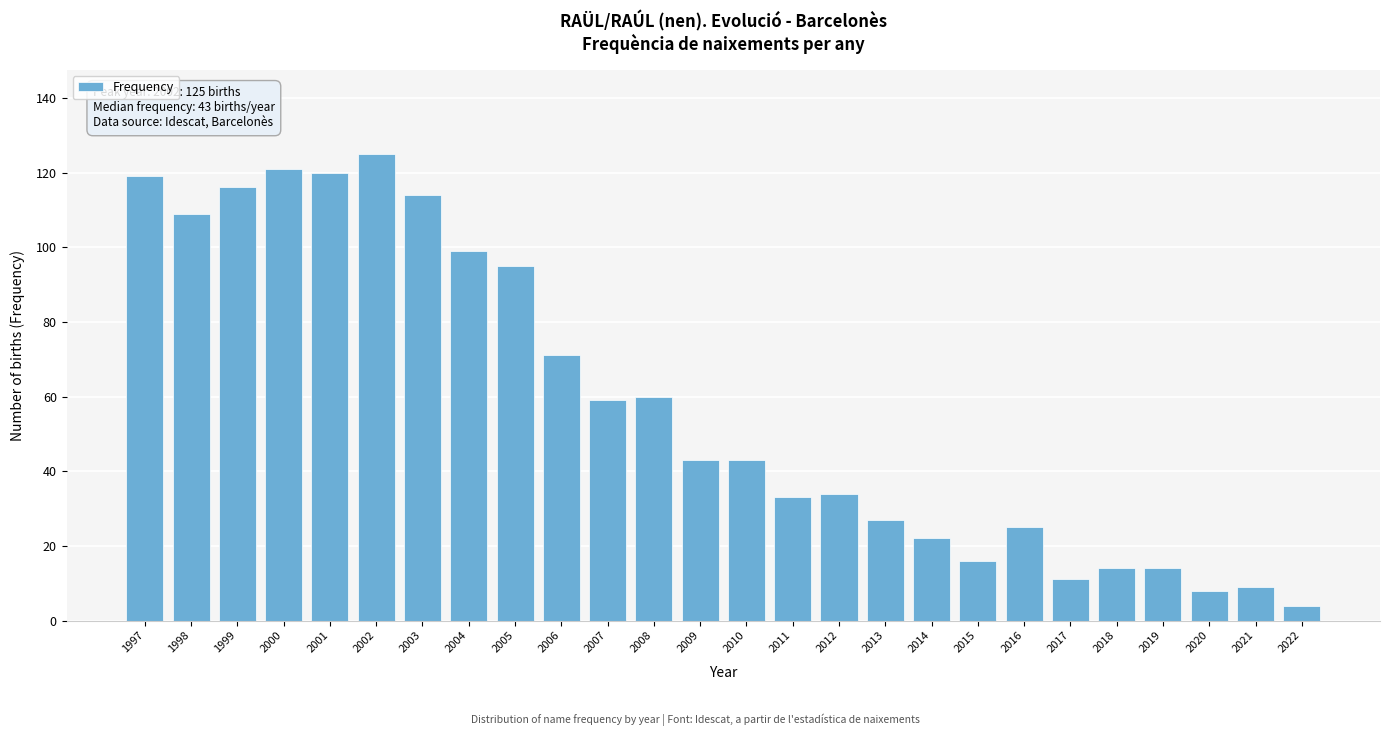

Reading left to right, transcribe all the data shown in this chart.

119	109	116	121	120	125	114	99	95	71	59	60	43	43	33	34	27	22	16	25	11	14	14	8	9	4